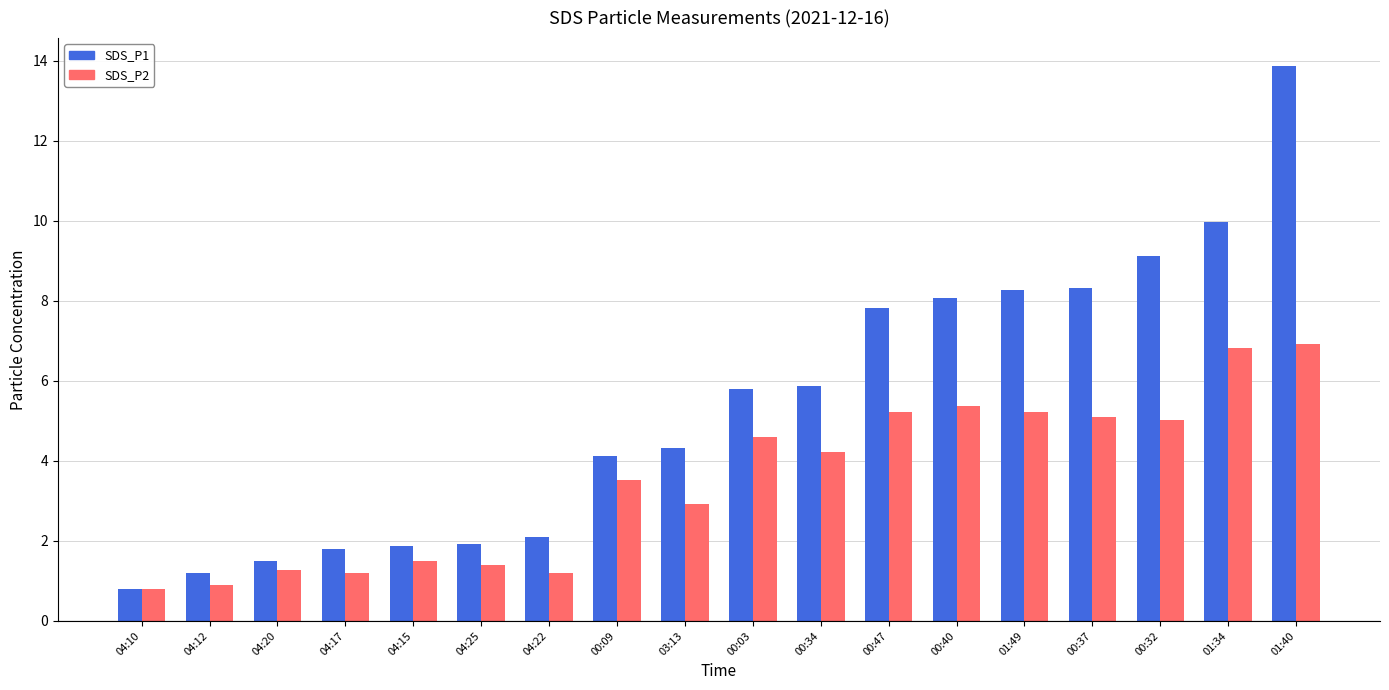

What is the label of the 12th bar from the left?

00:47